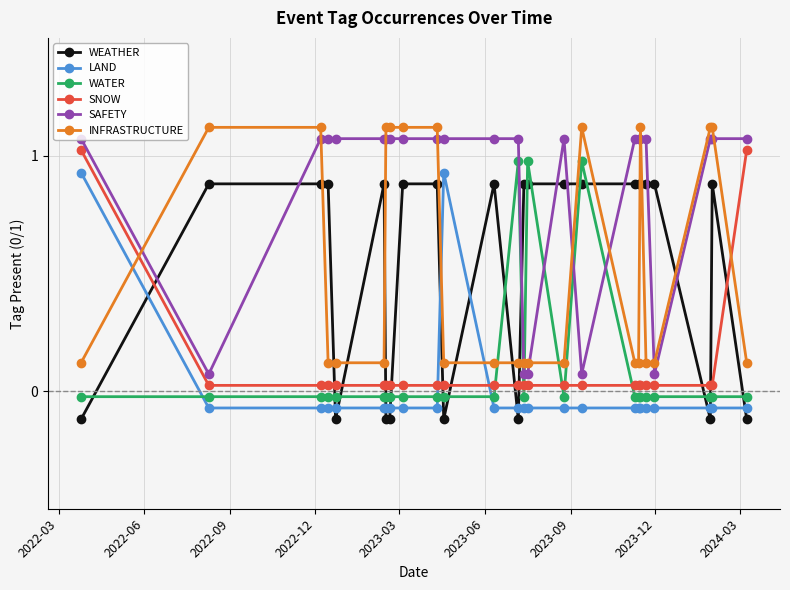

Which series has the largest total across all categories?

SAFETY